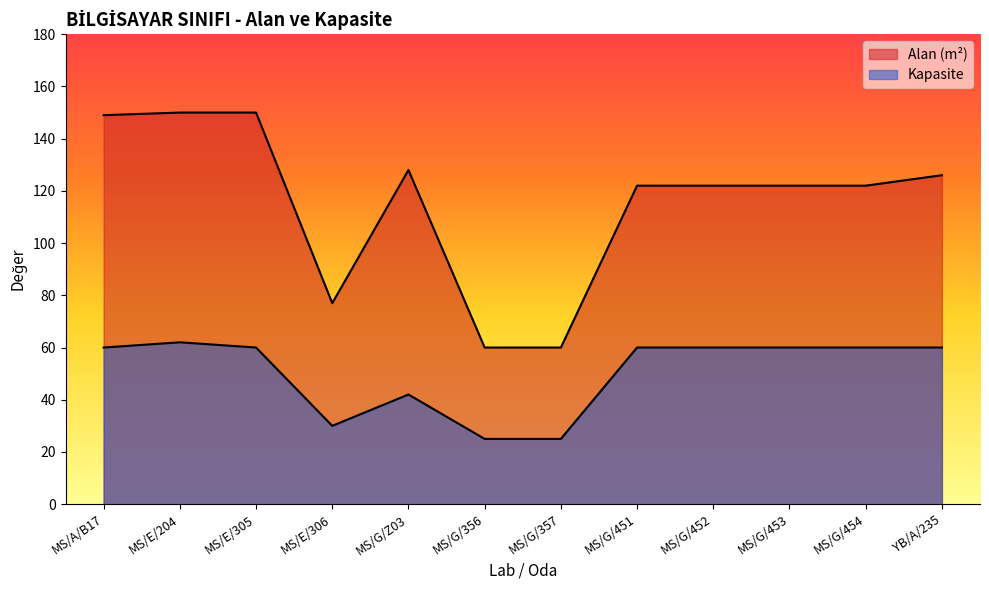

Reading left to right, list all the values displayed in this chart.

Alan (m²): MS/A/B17=149	MS/E/204=150	MS/E/305=150	MS/E/306=77	MS/G/Z03=128	MS/G/356=60	MS/G/357=60	MS/G/451=122	MS/G/452=122	MS/G/453=122	MS/G/454=122	YB/A/235=126
Kapasite: MS/A/B17=60	MS/E/204=62	MS/E/305=60	MS/E/306=30	MS/G/Z03=42	MS/G/356=25	MS/G/357=25	MS/G/451=60	MS/G/452=60	MS/G/453=60	MS/G/454=60	YB/A/235=60